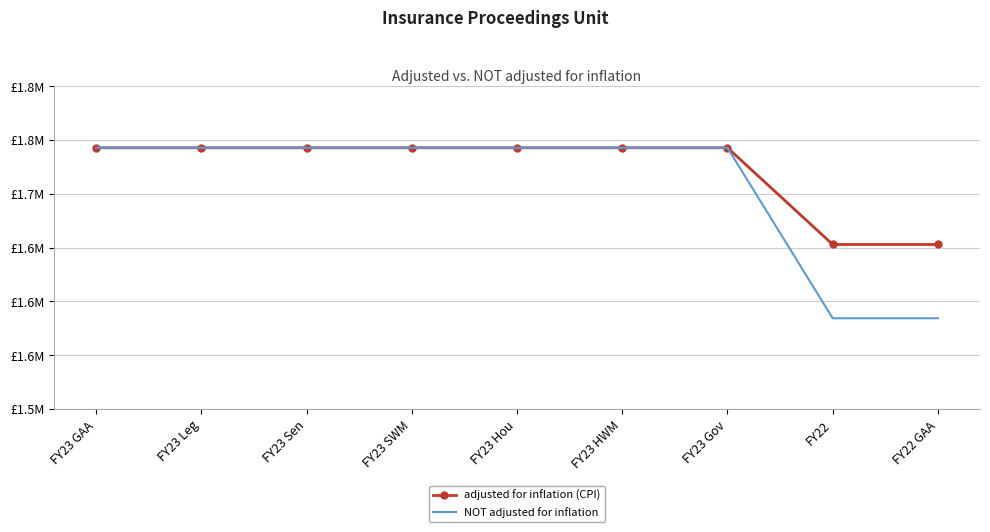

What is the label of the 1st point from the left?

FY23 GAA